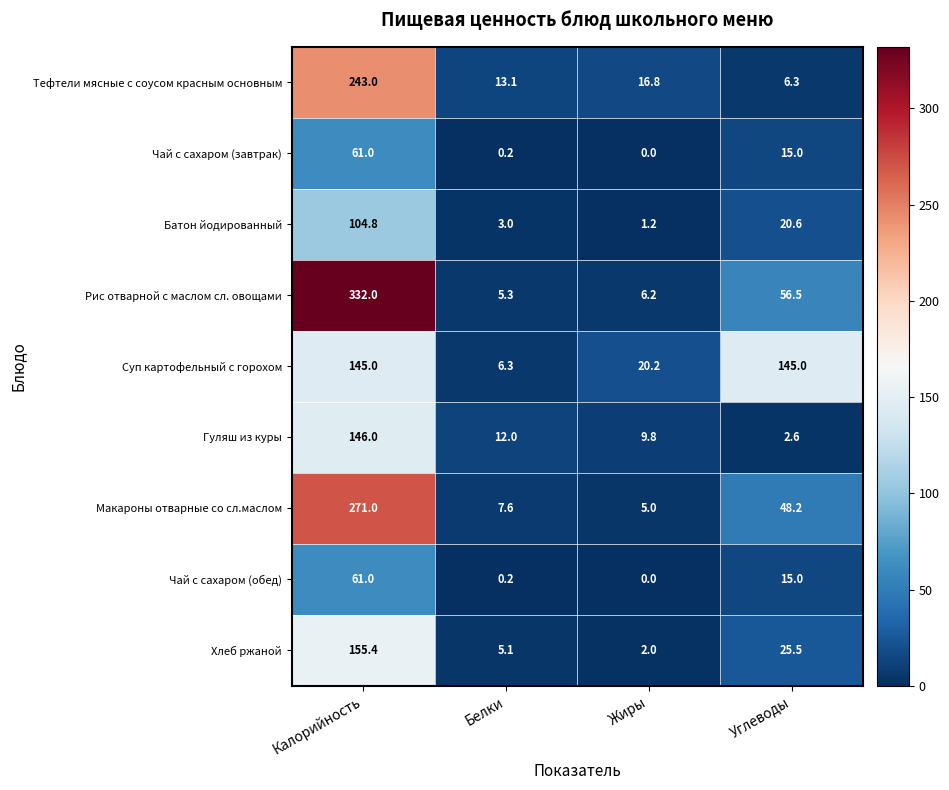

Which series has the widest spread of values?

Рис отварной с маслом сл. овощами